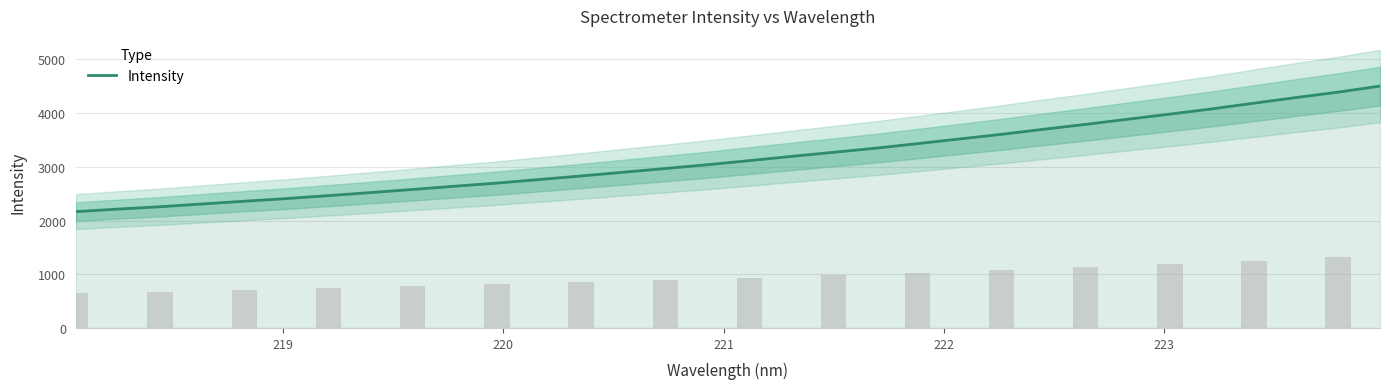

How many values are below 3115?

16